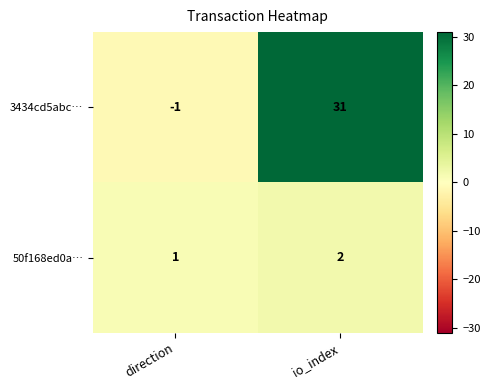

What is the difference between the 3434cd5abc… values at direction and io_index?

32